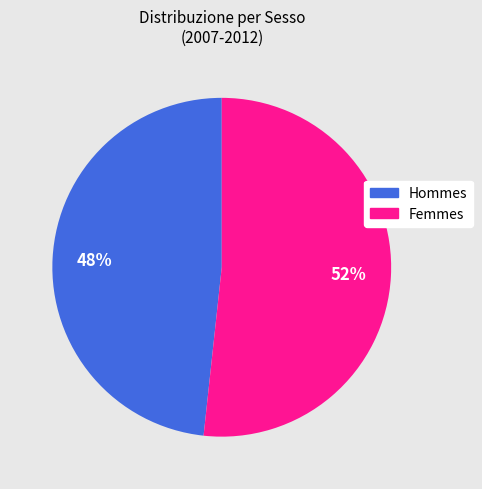

To the nearest percent, what is the average slice percentage?

50%